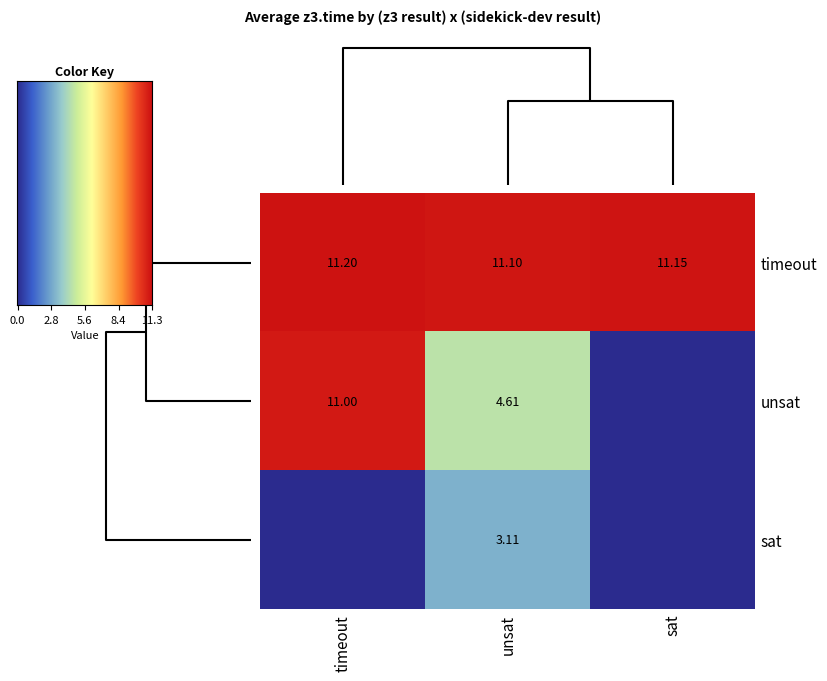

At which label does the data first exceed 4?

timeout_timeout